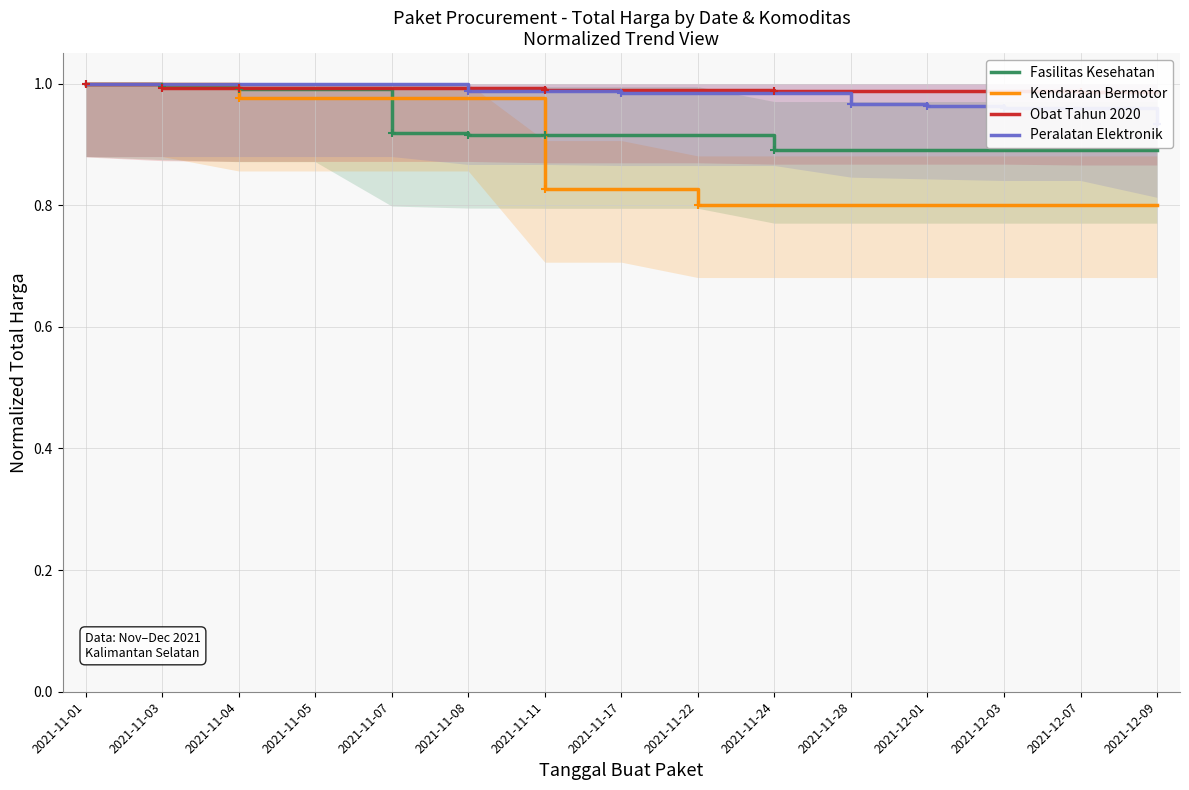

Read the Obat Tahun 2020 value at 2021-11-07.

1.0